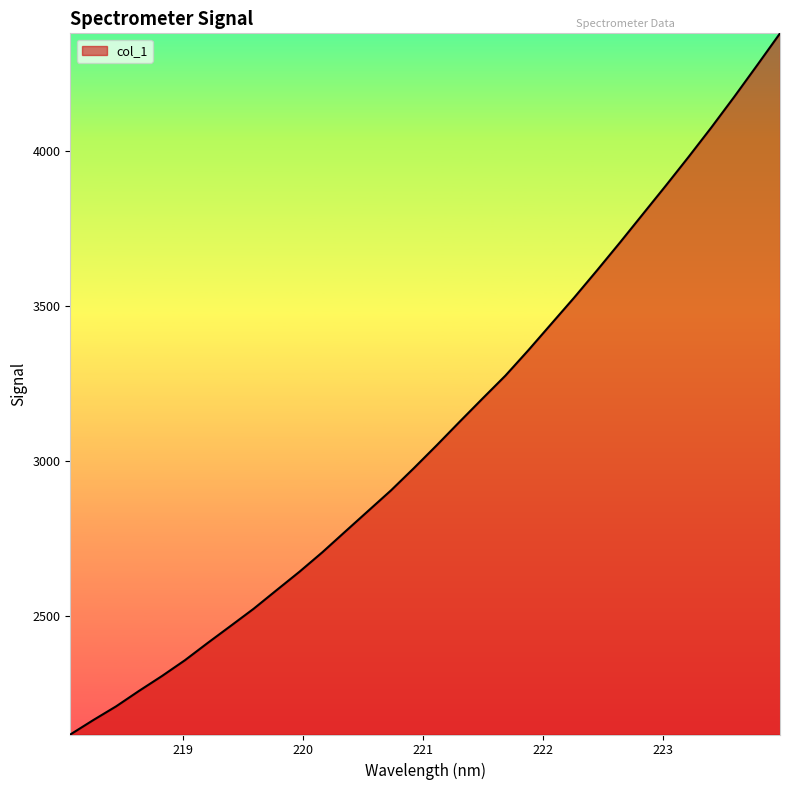

What is the greatest value displayed?

4380.9